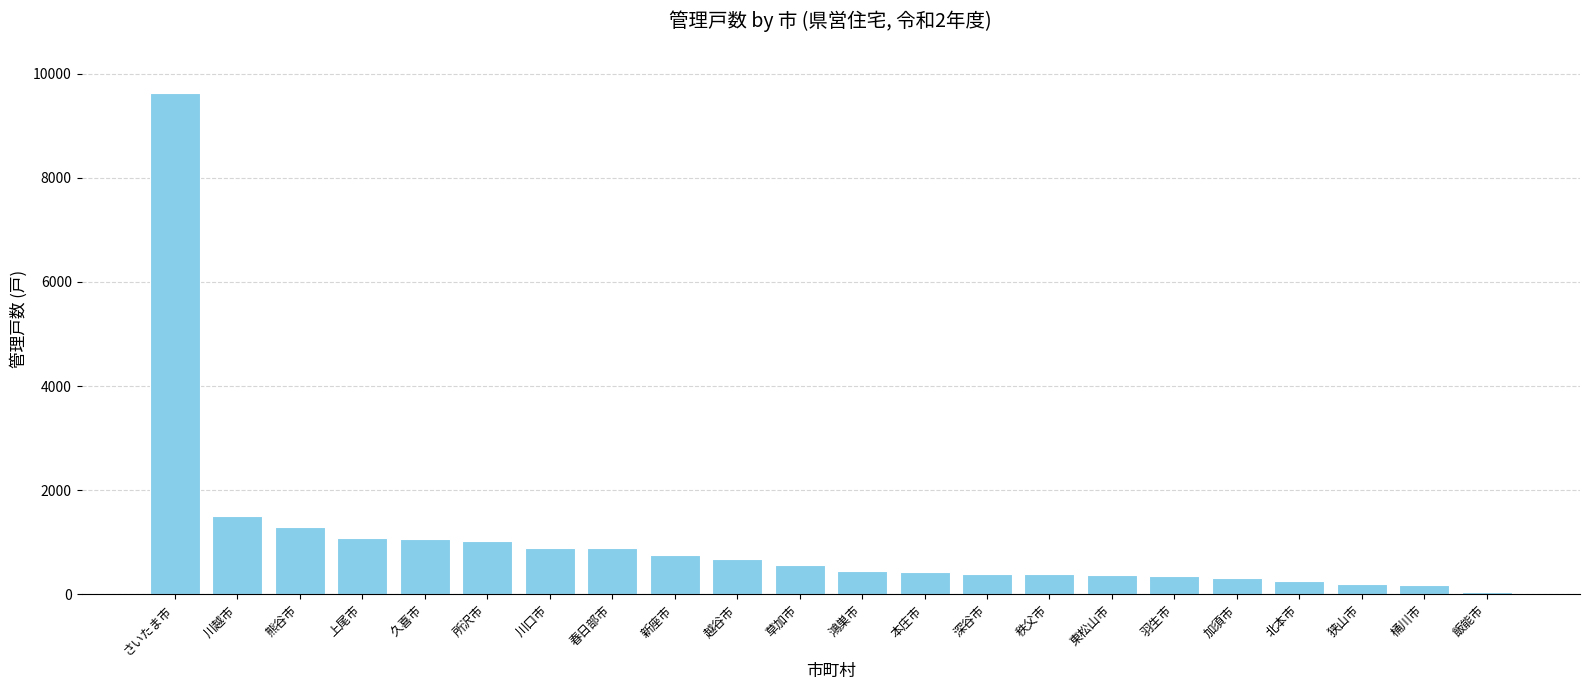

What is the difference between the maximum and minimum values?

9566